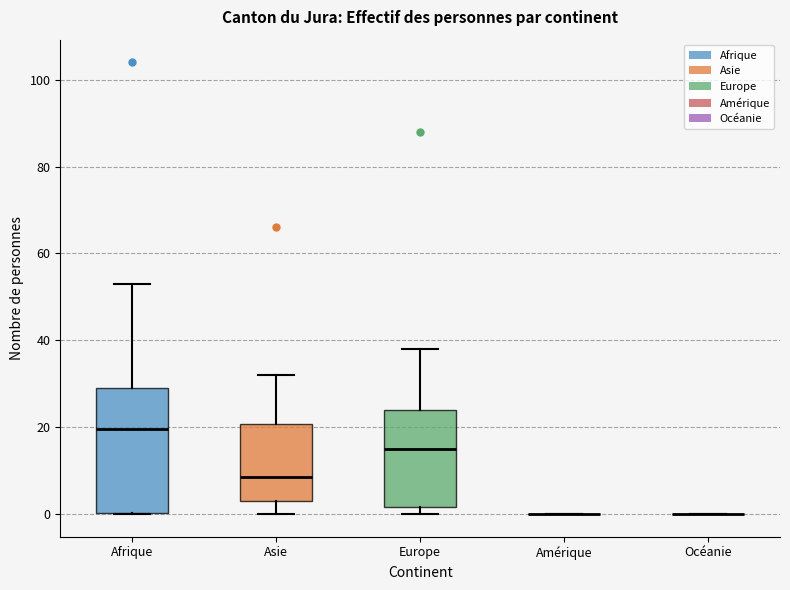

Where is the lower edge of the box for Afrique on the y-axis? The values are not printed on the chart, so give them approximately, as read against the axis.

0